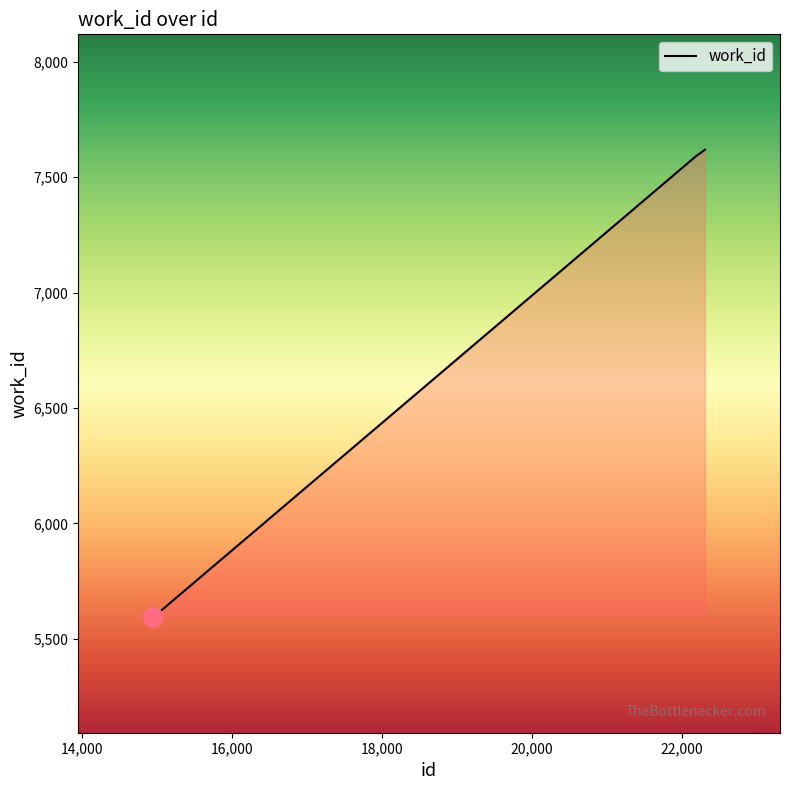

Count the number of data series in this chart.

1